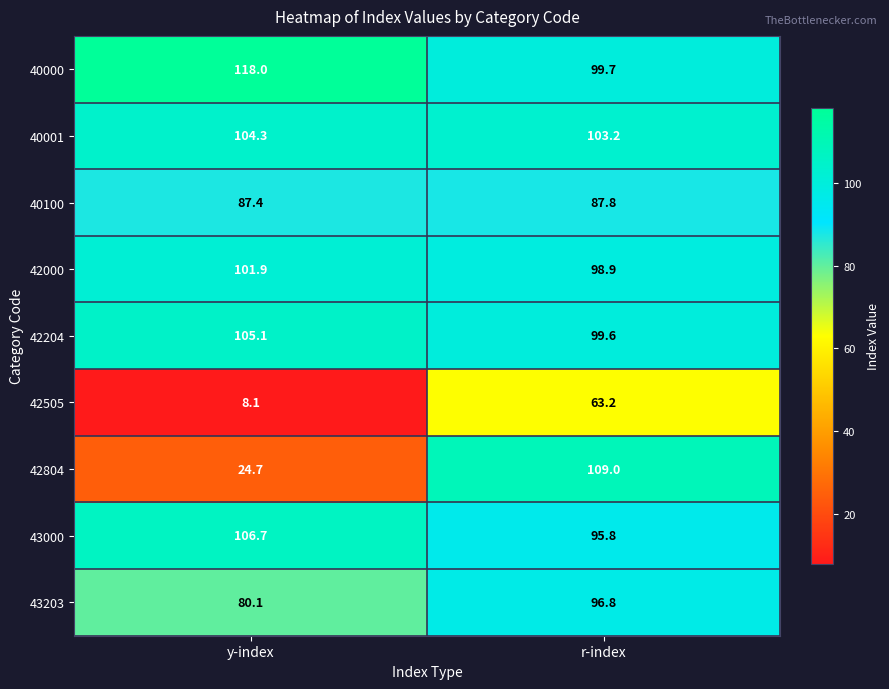

Where does the 43000 series first go above 106?

y-index